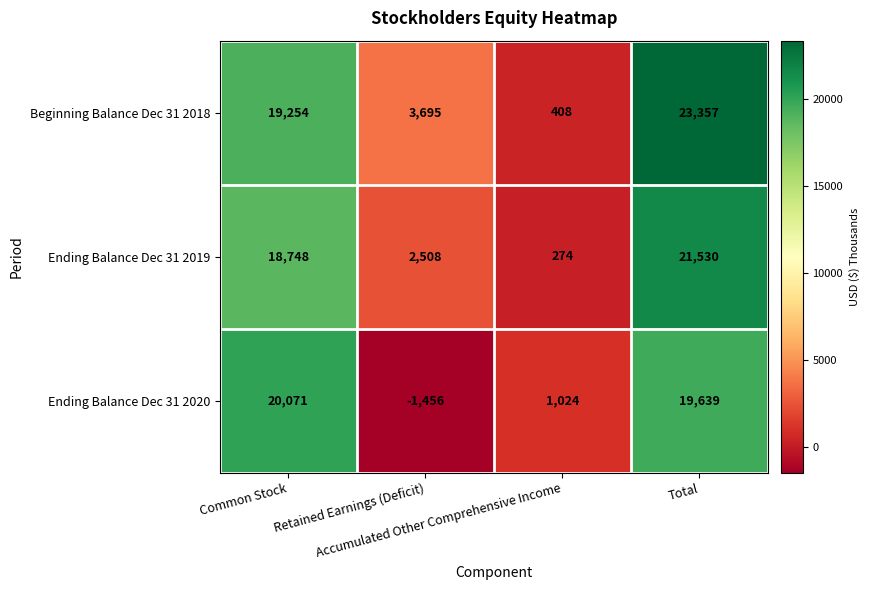

What is the average value of the Ending Balance Dec 31 2020 series?

9820